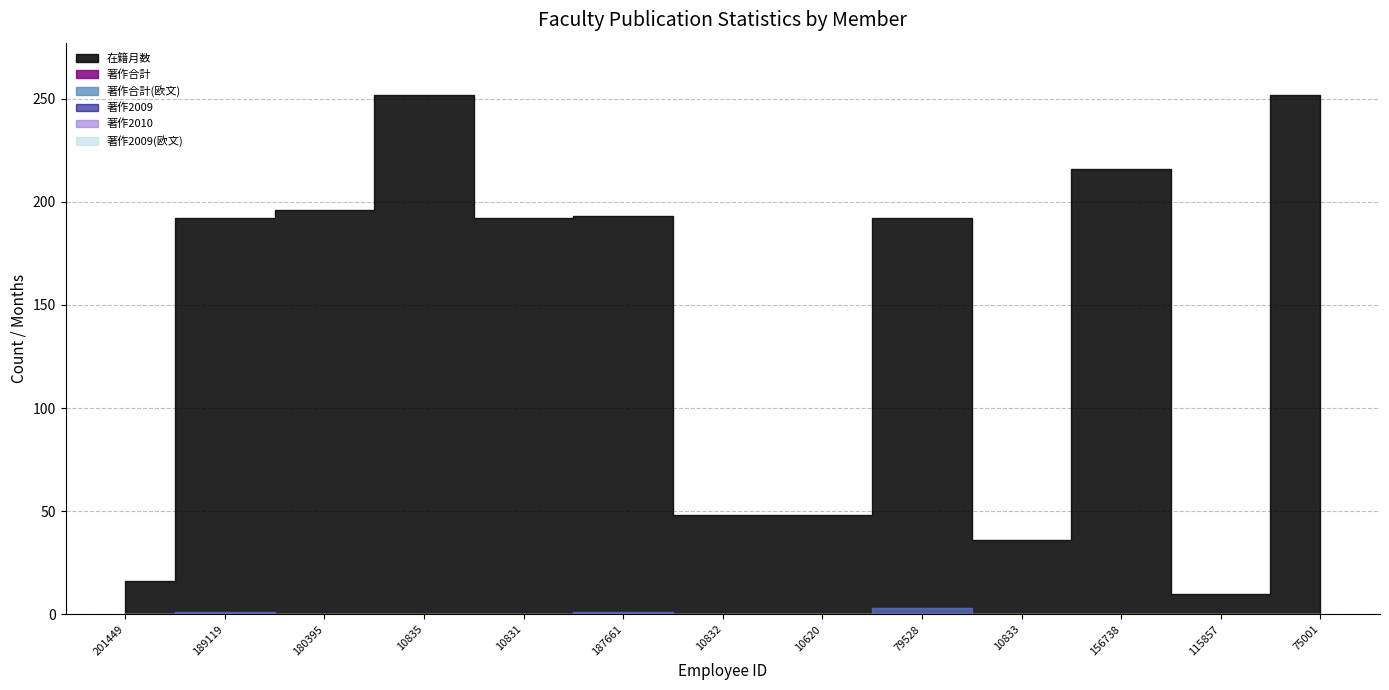

What are all the series names shown in the legend?

在籍月数, 著作合計, 著作合計(欧文), 著作2009, 著作2010, 著作2009(欧文)